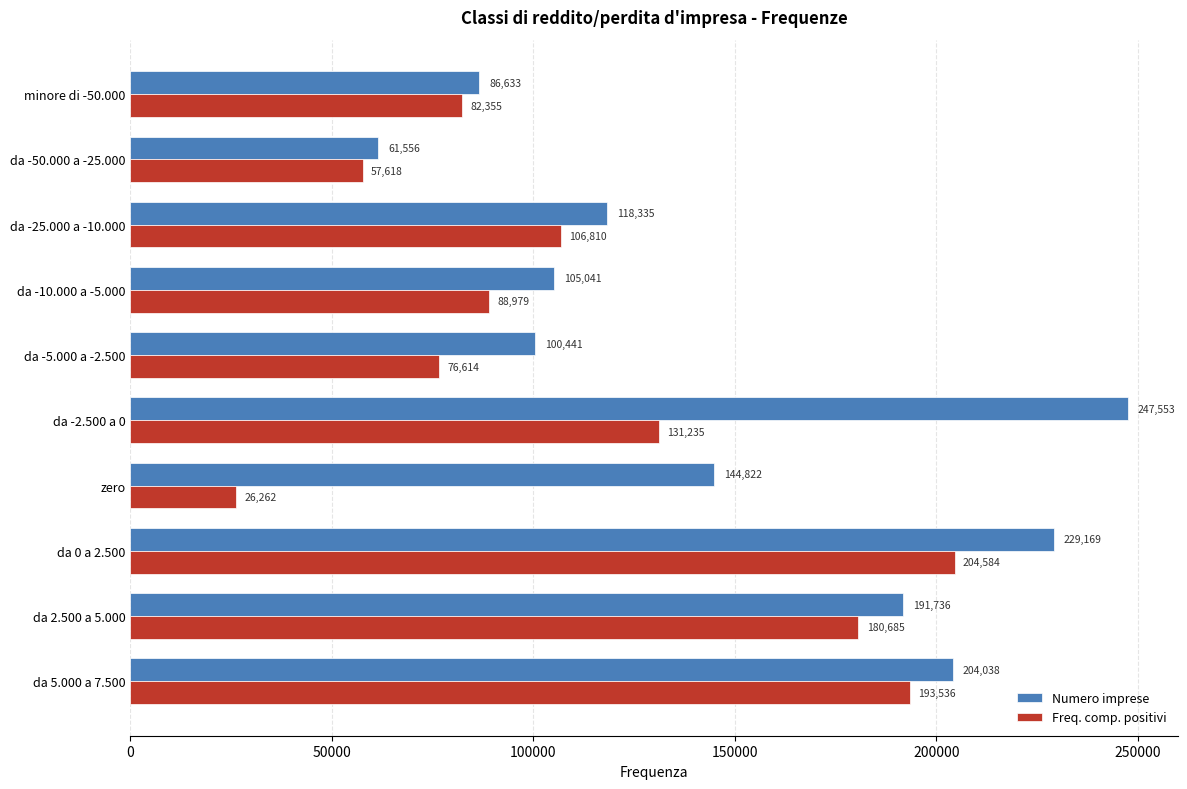

True or false: Freq. comp. positivi has a value of 106810 at da -25.000 a -10.000.

True